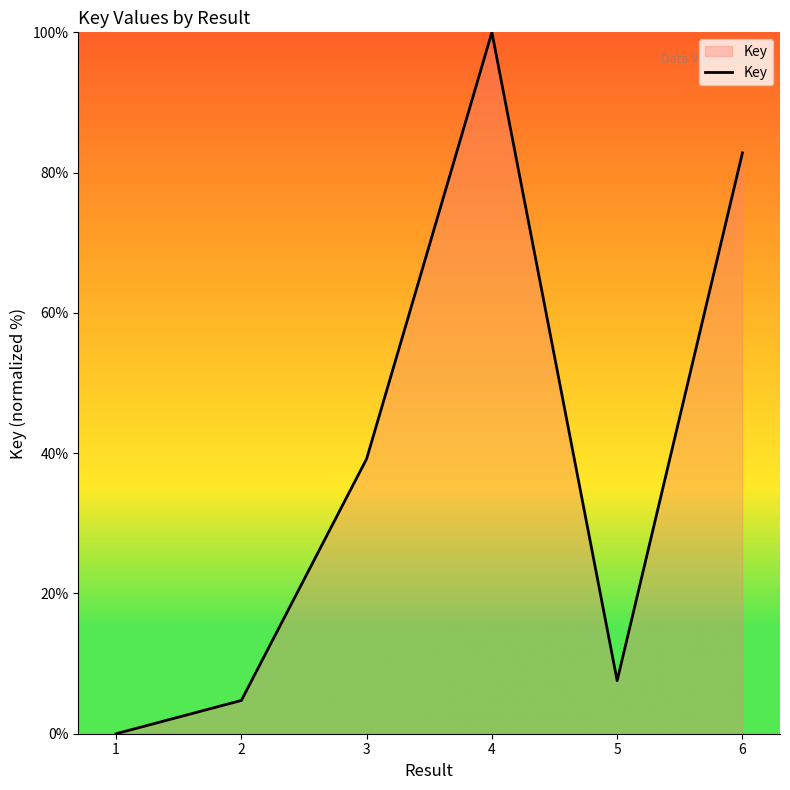

At which category does the data reach its first local valley?

5